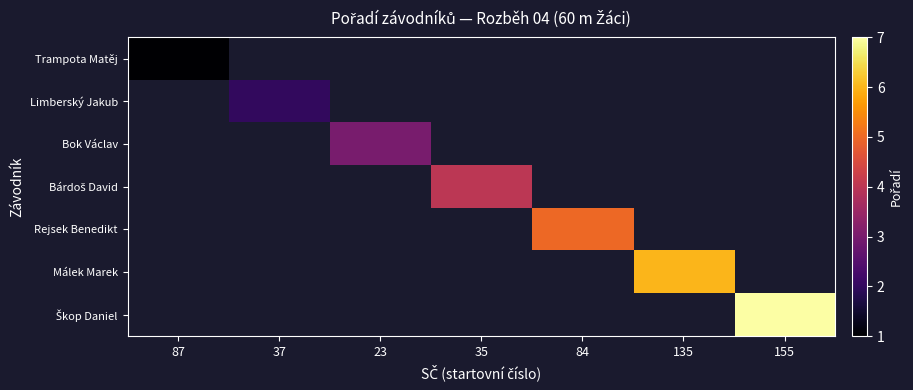

How many values in Limberský Jakub are above zero?

1